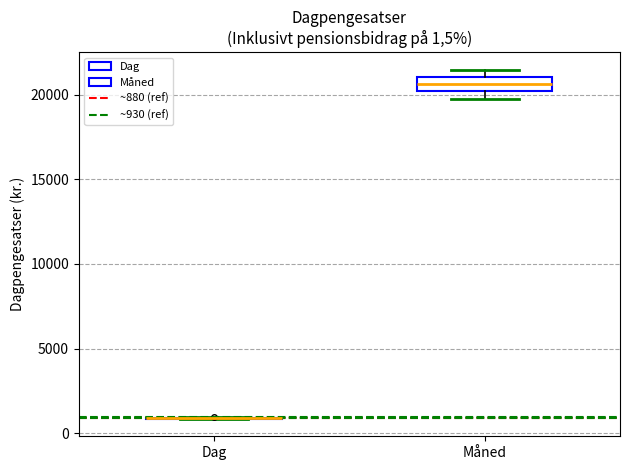

Which box is the tallest, from its lower edge to its upper edge?

Måned